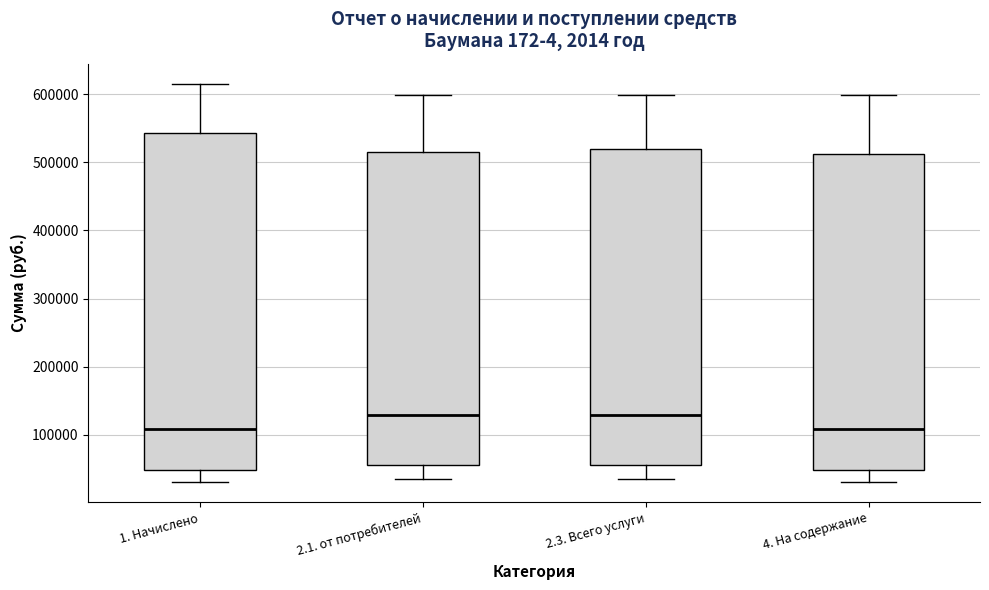

Where does the median line of the box for 1. Начислено sit on the y-axis? The values are not printed on the chart, so give them approximately, as read against the axis.

110000